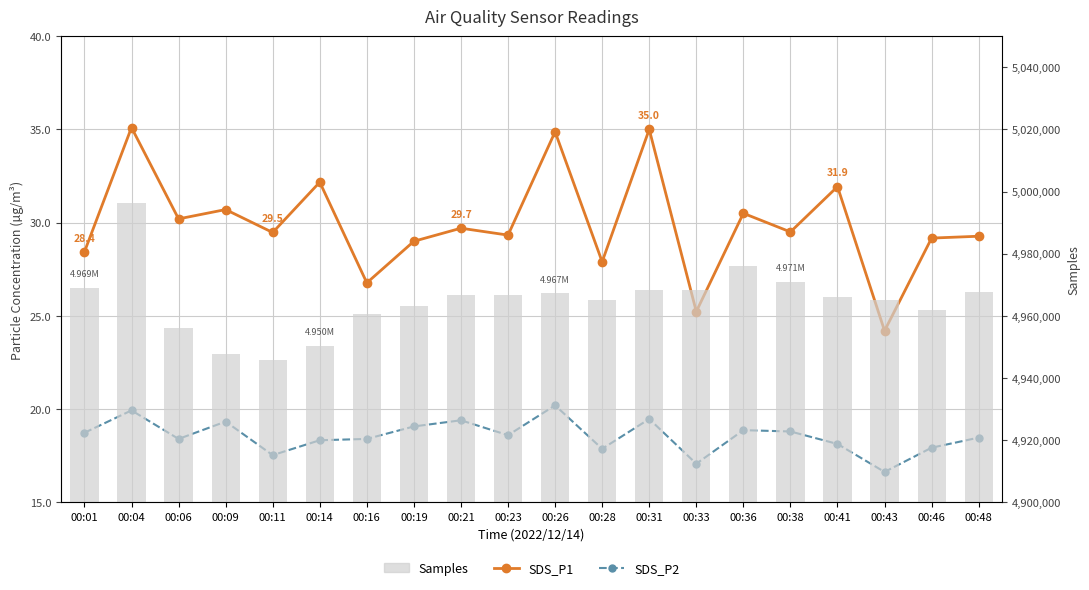

Which category has the highest value in the SDS_P2 series?

00:26